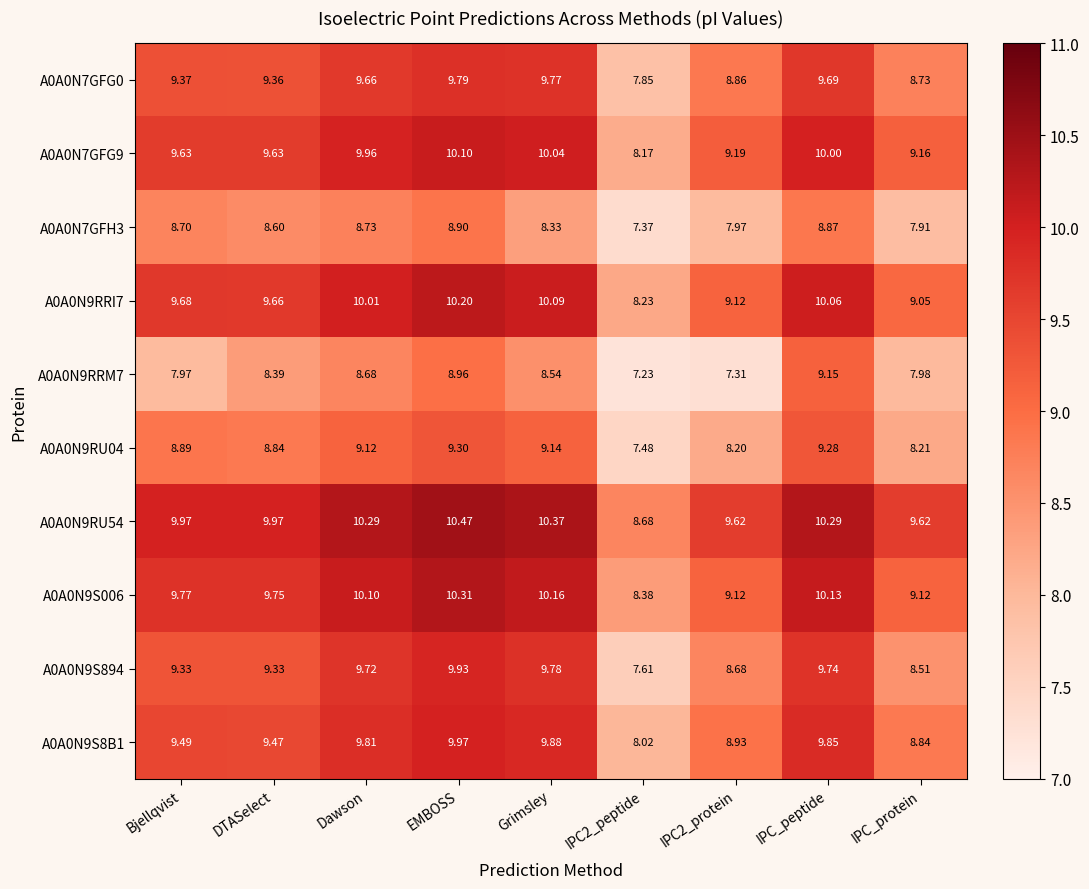

What is the total value across all series at Bjellqvist?

92.8